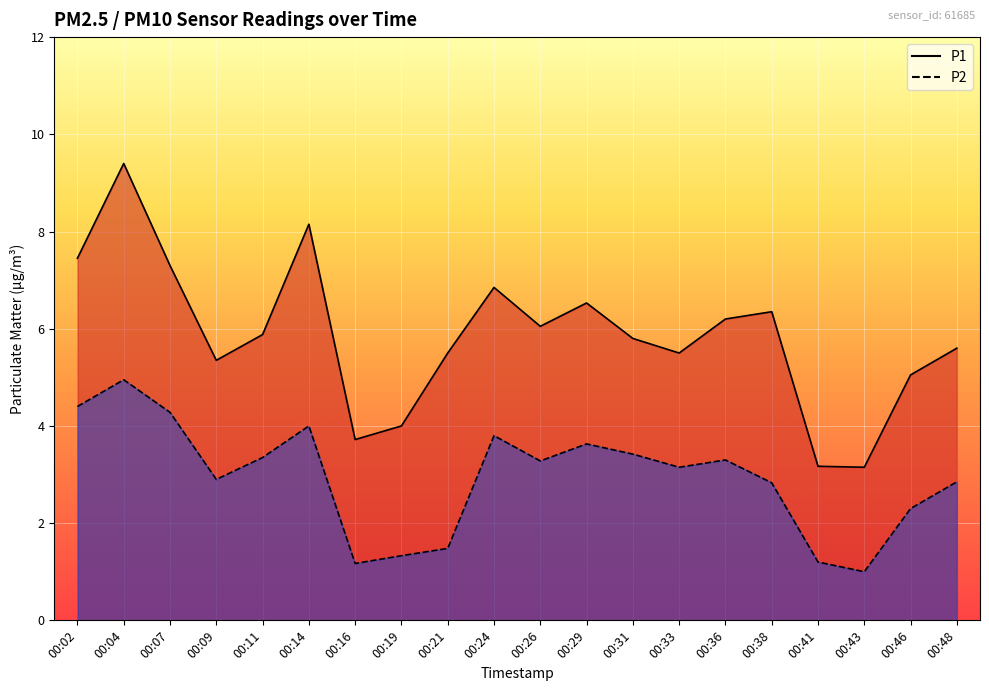

How many values in the P1 series exceed 5?

16